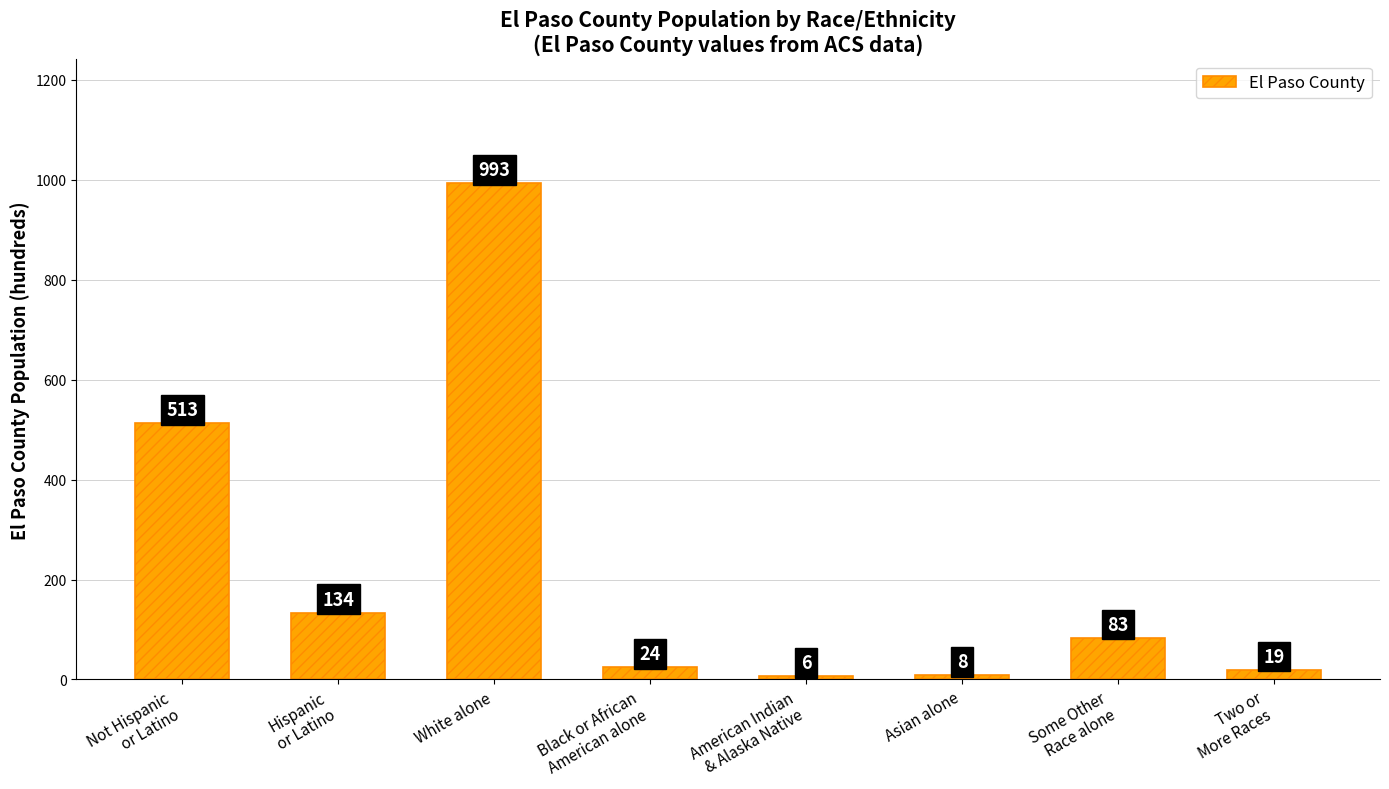

Count the number of categories in the chart.

8